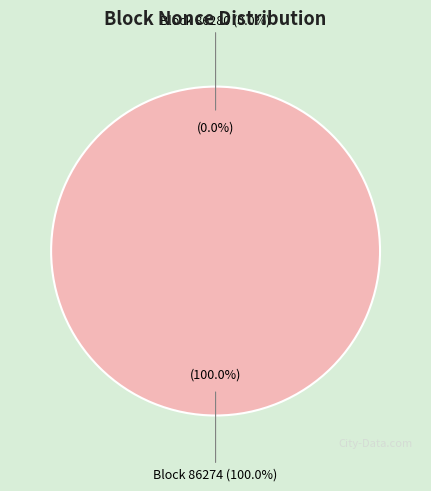

Which has a higher value, 86280 or 86274?

86274